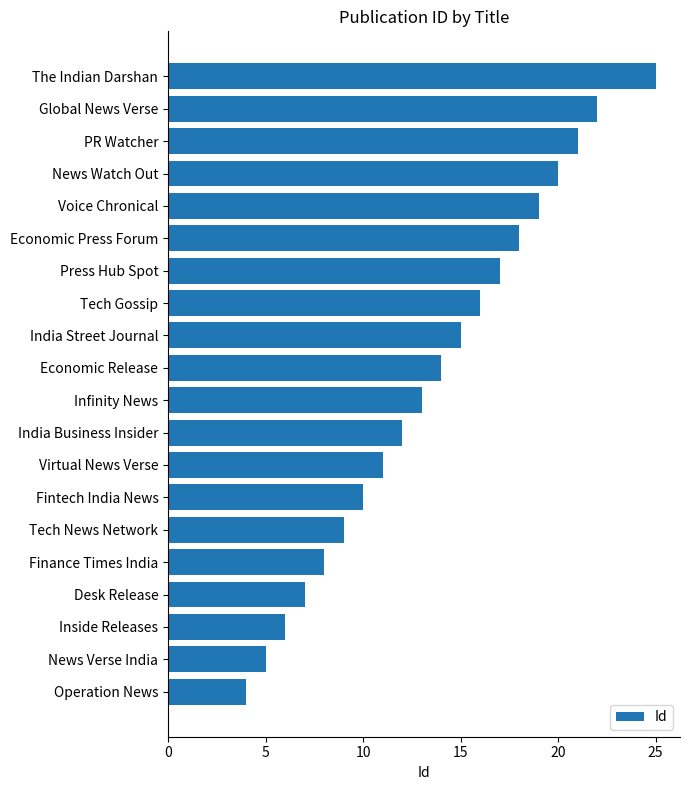

What is the minimum value shown in the chart?

4